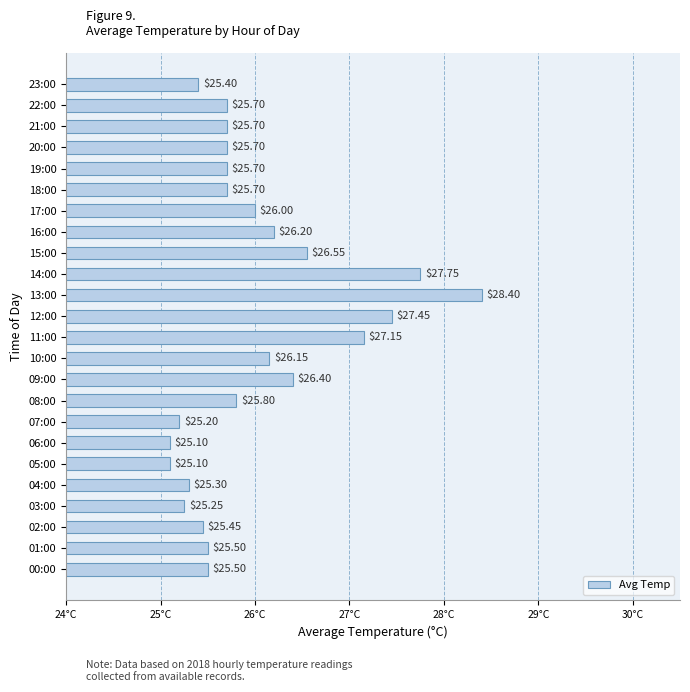

What is the ratio of the value at 20:00 to the value at 00:00?

1.0